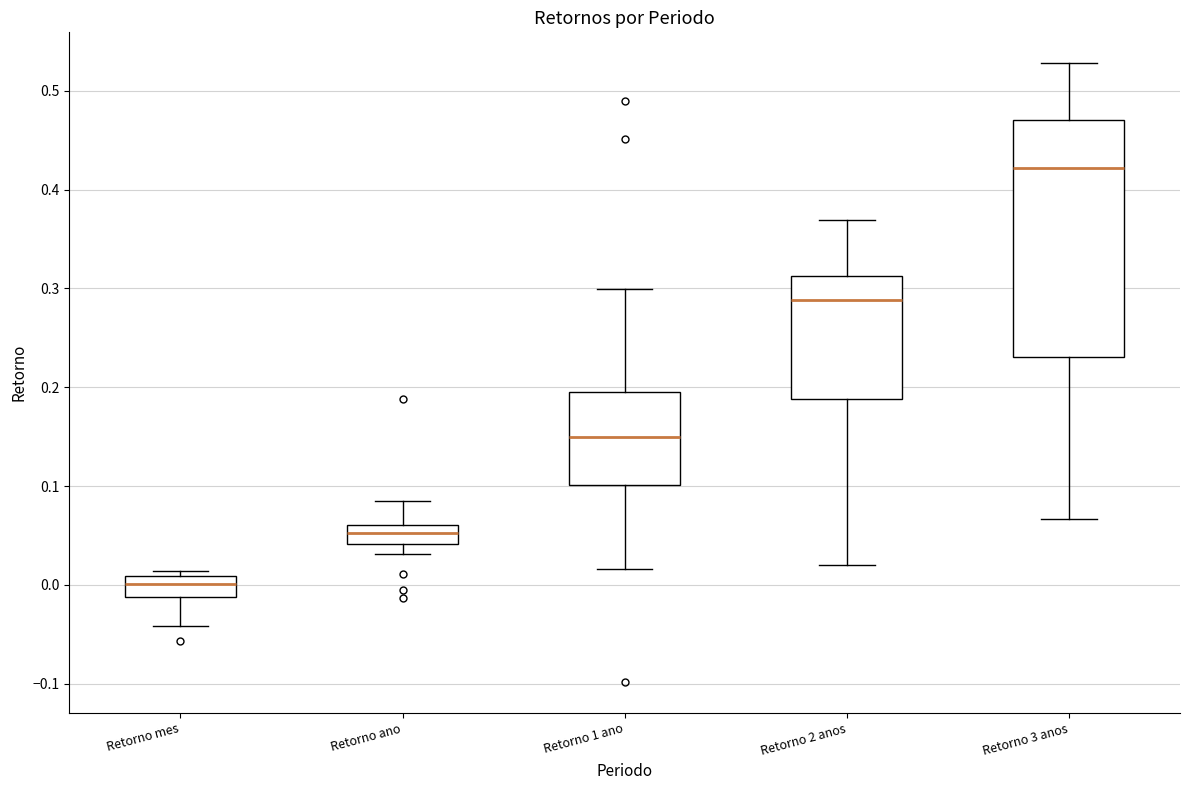

Reading left to right, read every box against the y-axis: the position of its median line, the range the box covers, and the ends of its whiskers. The values are not printed on the chart, so give them approximately, as read against the axis.

Retorno mes: median 0.00, box -0.01 to 0.01, whiskers -0.04 to 0.01 (just above the box's upper edge)
Retorno ano: median 0.05, box 0.04 to 0.06, whiskers 0.03 to 0.09
Retorno 1 ano: median 0.15, box 0.10 to 0.19, whiskers 0.02 to 0.30
Retorno 2 anos: median 0.29, box 0.19 to 0.31, whiskers 0.02 to 0.37
Retorno 3 anos: median 0.42, box 0.23 to 0.47, whiskers 0.07 to 0.53